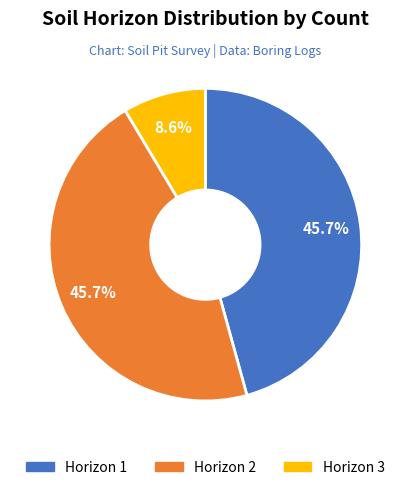

How many slices are in this pie chart?

3